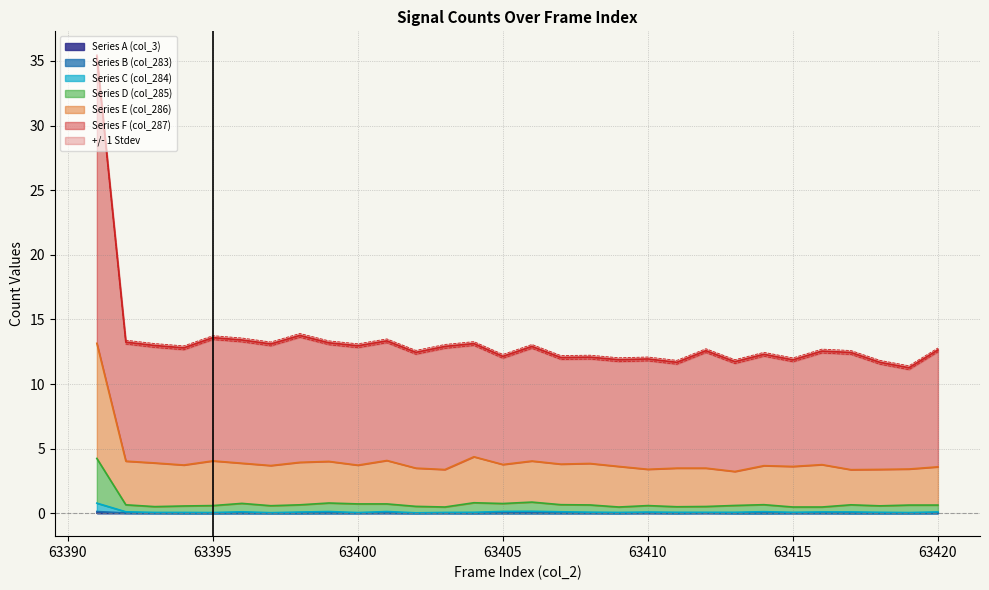

Which series has the widest spread of values?

Series F (col_287)